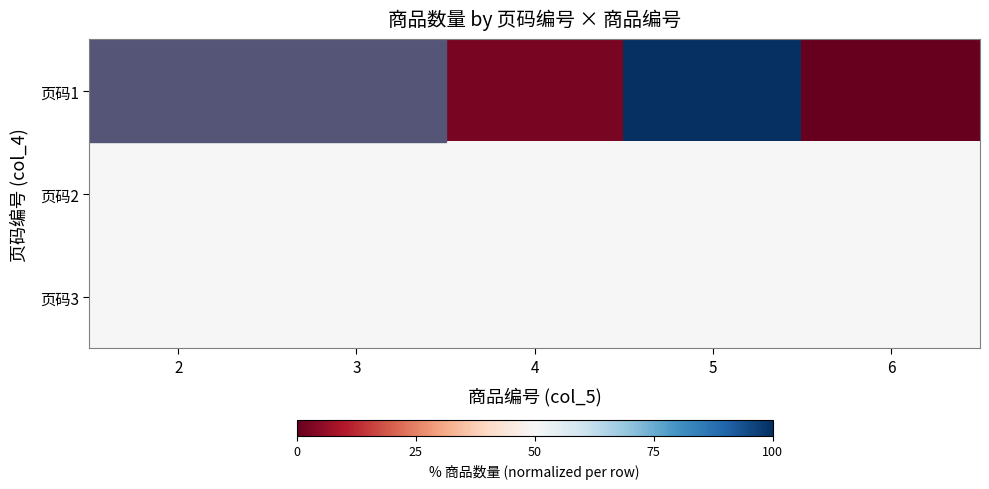

Is it true that row_0 equals nan at 3?

False